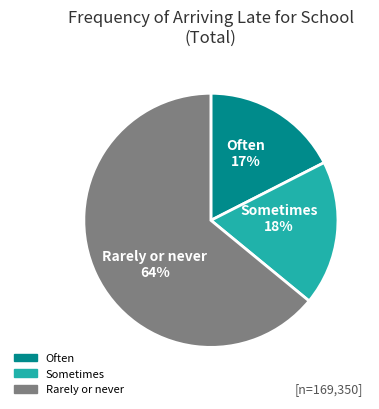

To the nearest percent, what is the difference between the Rarely or never and Sometimes slice percentages?

46%